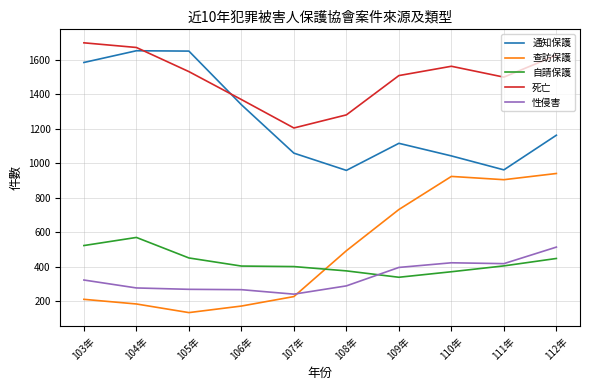

True or false: 查訪保護 and 死亡 cross at least once.

False